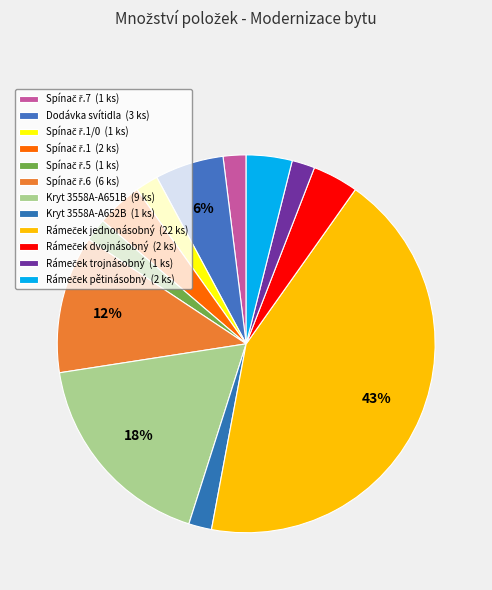

Which slice is the largest?

Rámeček jednonásobný